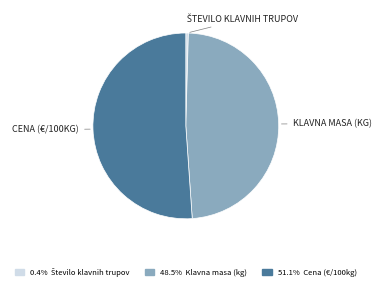

Is there a majority slice in this chart?

Yes